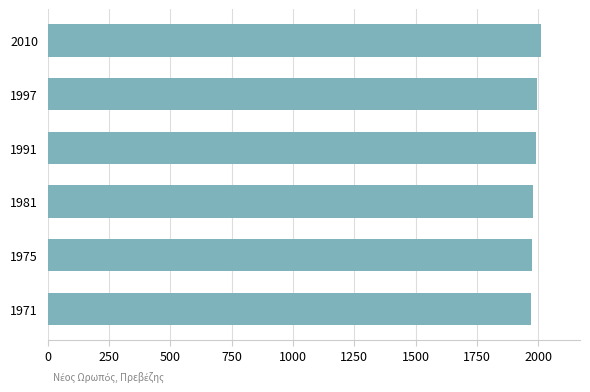

Count the number of categories in the chart.

6